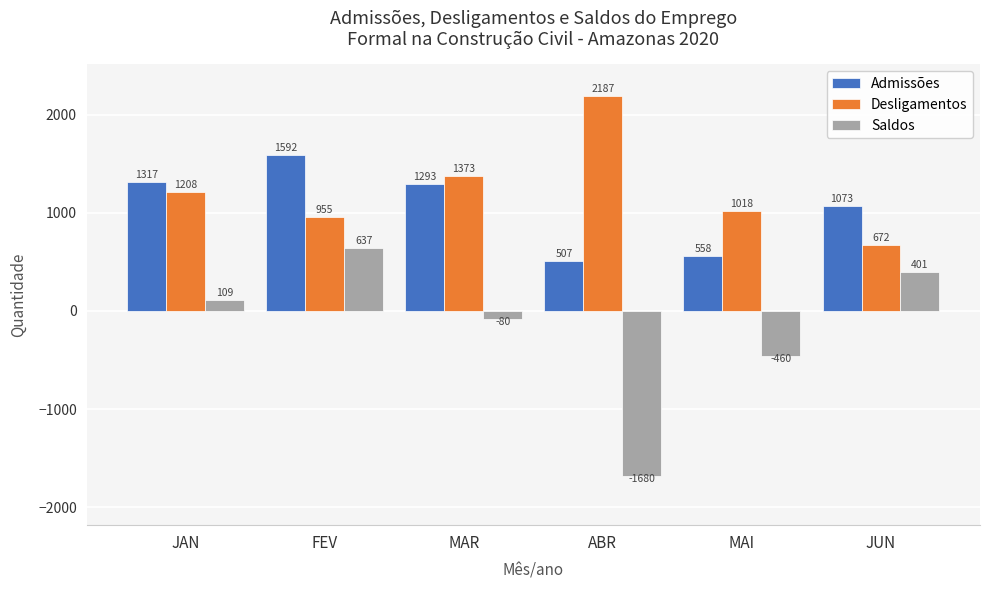

What is the maximum value for Admissões?

1592